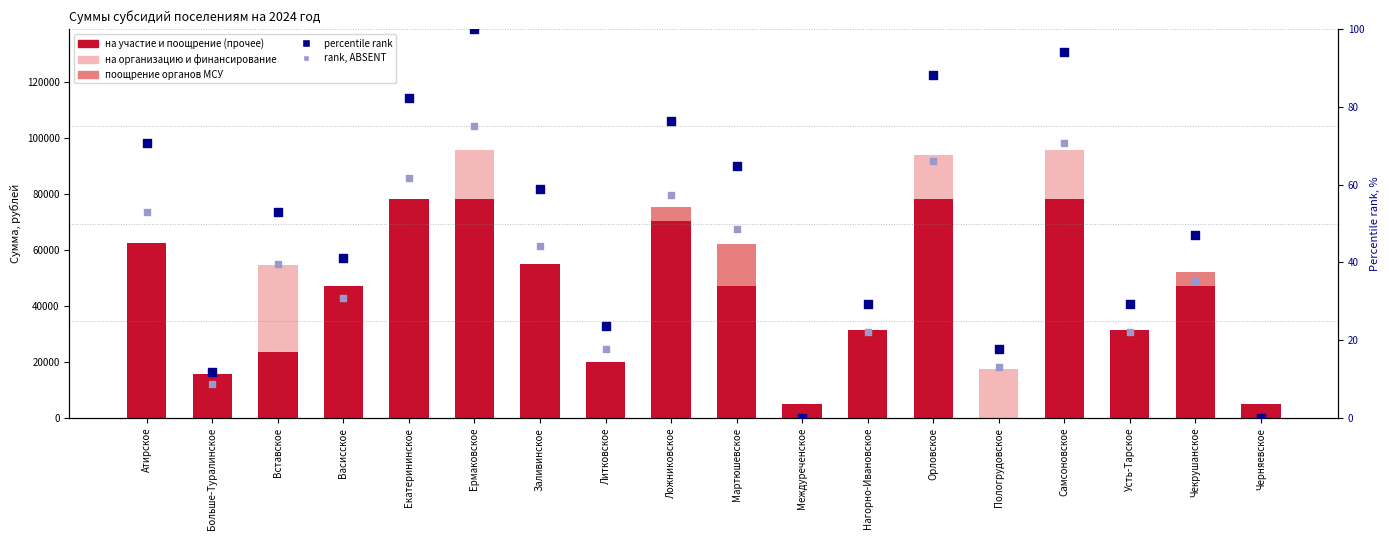

Which series has the largest Y range (max minus min)?

на участие и поощрение (прочее)